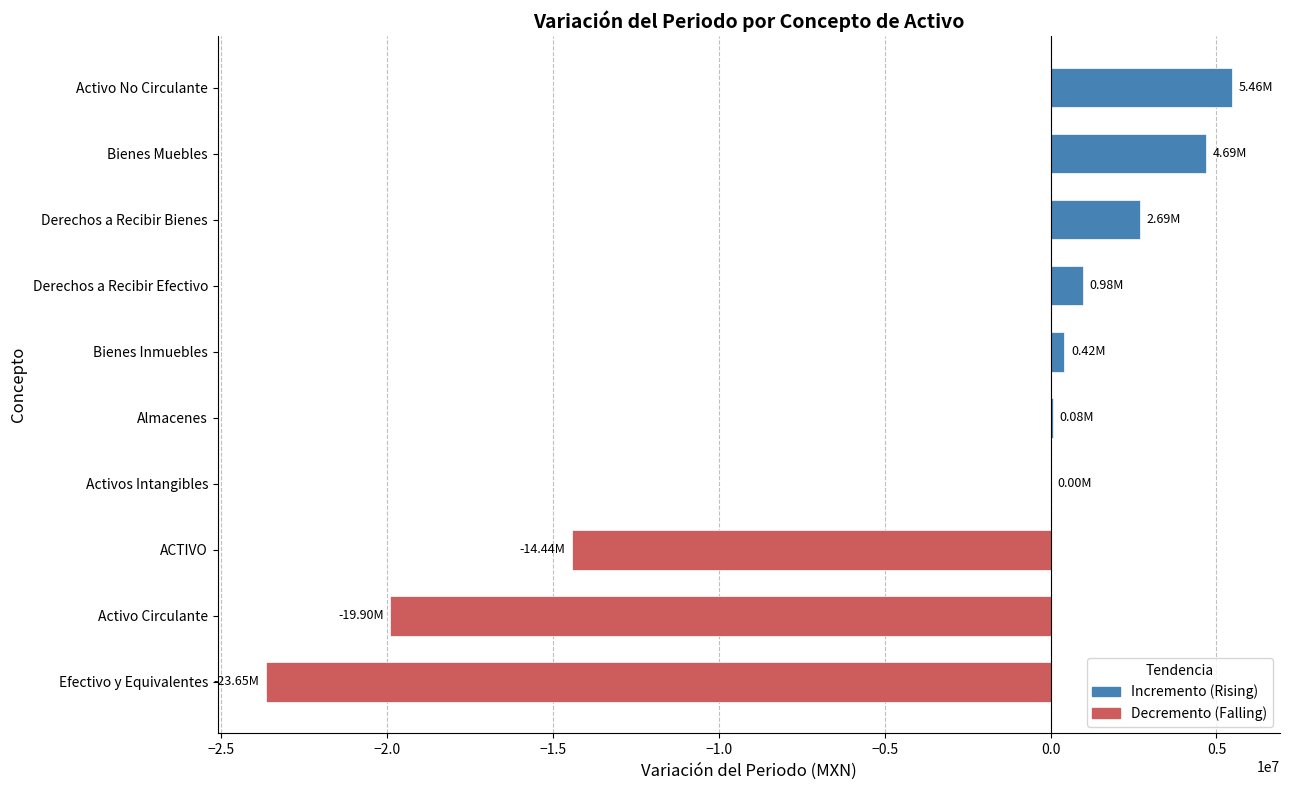

What is the sum of all values?

-43669763.6